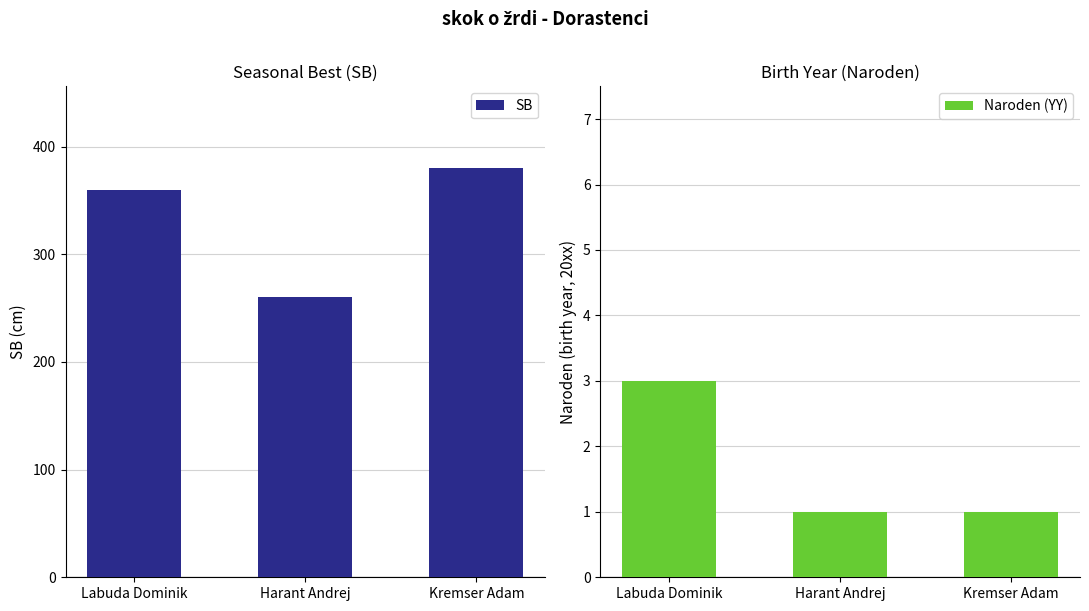

Rank the series at Harant Andrej from lowest to highest value.

Naroden (YY), SB